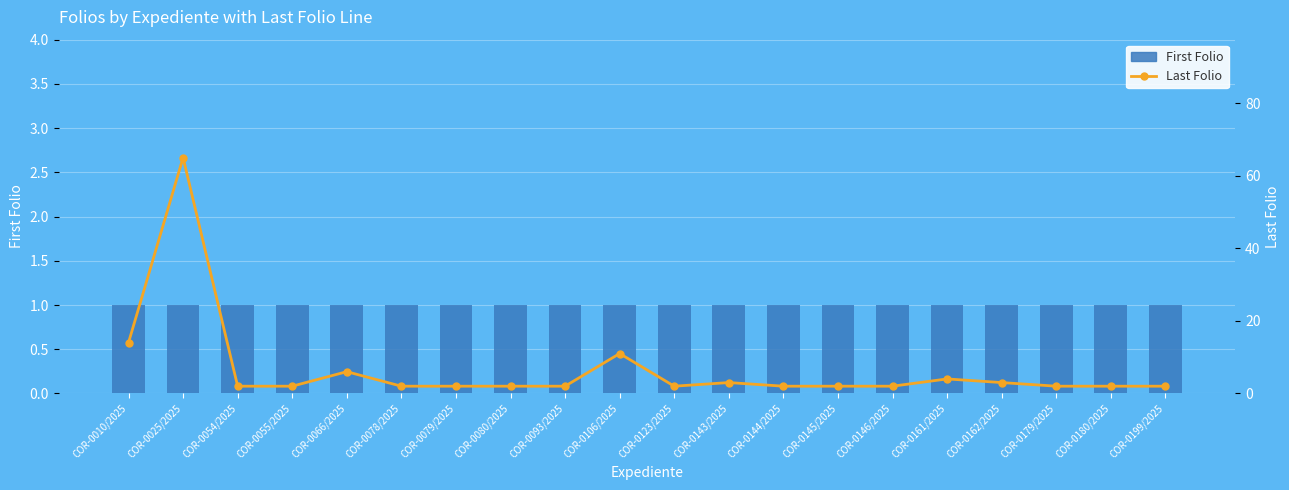

At which category is the sum across all series the highest?

COR-0025/2025